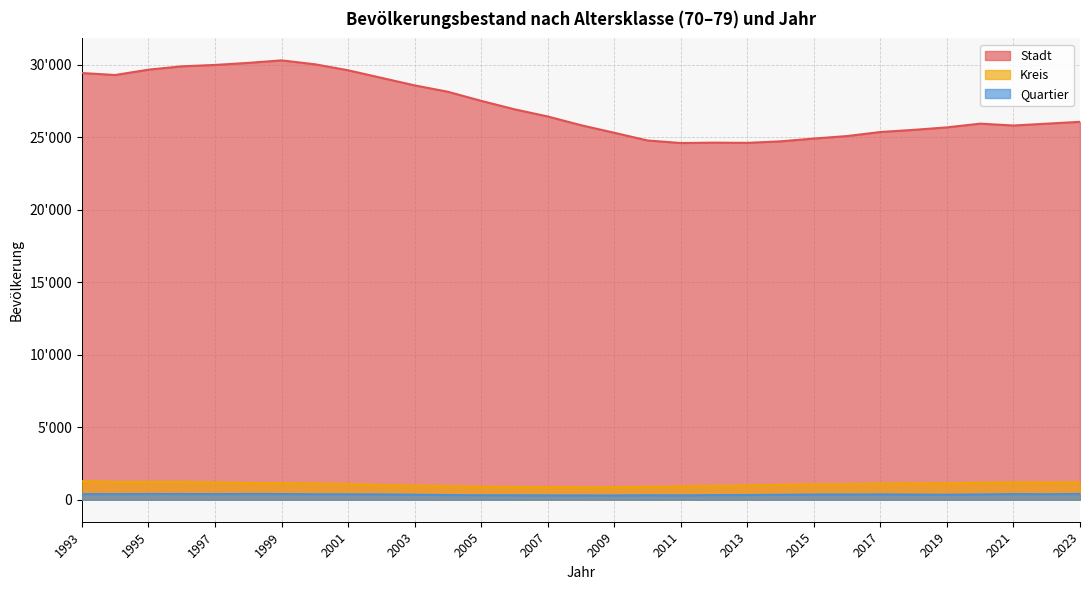

What value does the Stadt series have at 2009?

25296